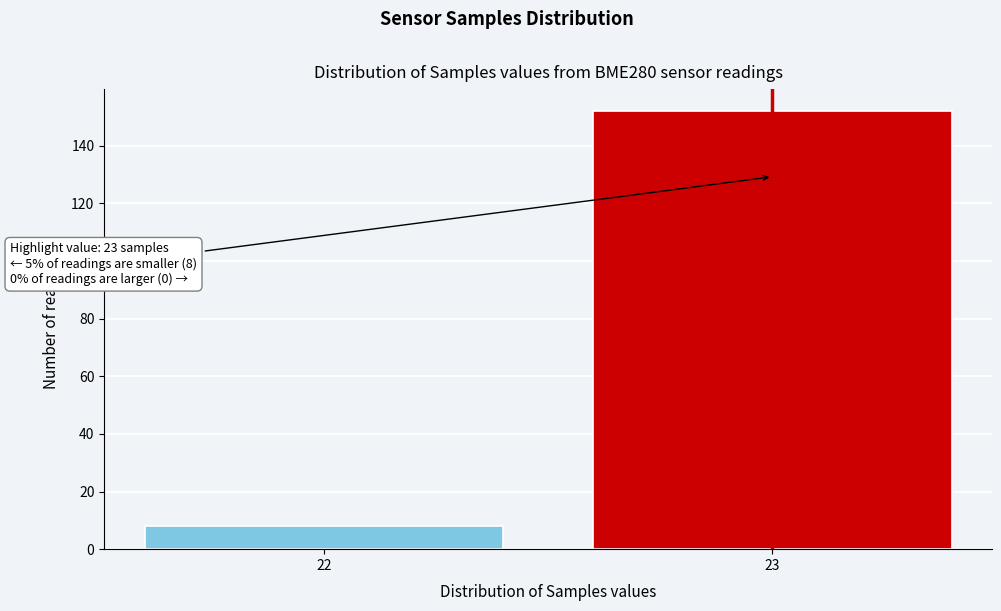

Reading left to right, transcribe all the data shown in this chart.

8	152